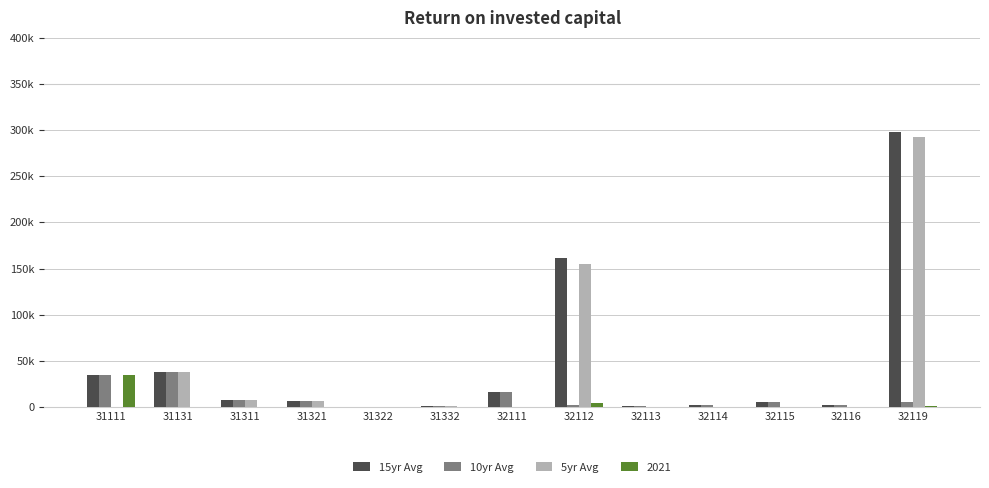

What is the difference between the second highest and second lowest values in the 15yr Avg series?

160425